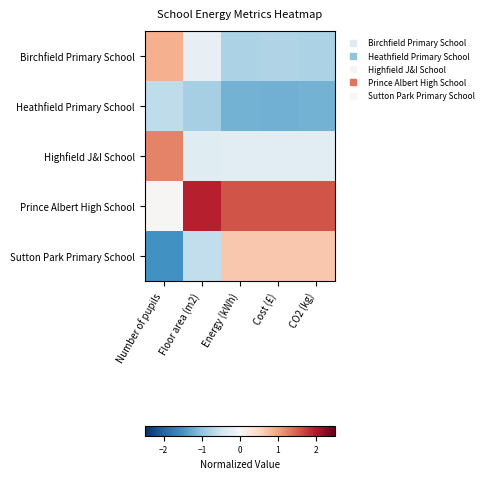

Reading left to right, transcribe all the data shown in this chart.

Birchfield Primary School: Number of pupils=0.9	Floor area (m2)=-0.2	Energy (kWh)=-0.8	Cost (£)=-0.8	CO2 (kg)=-0.8
Heathfield Primary School: Number of pupils=-0.6	Floor area (m2)=-0.8	Energy (kWh)=-1.2	Cost (£)=-1.2	CO2 (kg)=-1.2
Highfield J&I School: Number of pupils=1.2	Floor area (m2)=-0.3	Energy (kWh)=-0.3	Cost (£)=-0.3	CO2 (kg)=-0.3
Prince Albert High School: Number of pupils=0.0	Floor area (m2)=1.9	Energy (kWh)=1.6	Cost (£)=1.6	CO2 (kg)=1.6
Sutton Park Primary School: Number of pupils=-1.5	Floor area (m2)=-0.6	Energy (kWh)=0.7	Cost (£)=0.7	CO2 (kg)=0.7